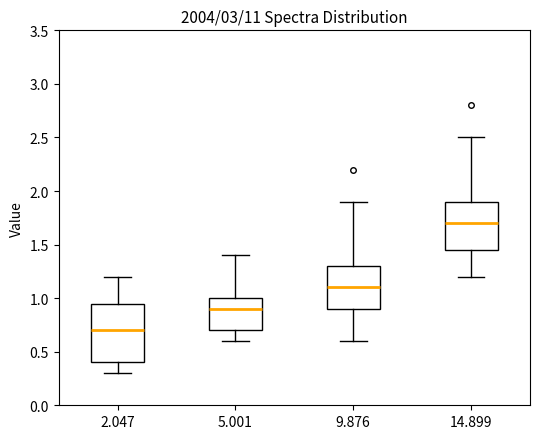

Reading left to right, transcribe this box plot: for each box, give where its median line is, the range the box spans, and where its two whiskers end, as read against the y-axis. The values are not printed on the chart, so give them approximately, as read against the axis.

2.047: median 0.70, box 0.40 to 0.95, whiskers 0.30 to 1.20
5.001: median 0.90, box 0.70 to 1.00, whiskers 0.60 to 1.40
9.876: median 1.10, box 0.90 to 1.30, whiskers 0.60 to 1.90
14.899: median 1.70, box 1.45 to 1.90, whiskers 1.20 to 2.50